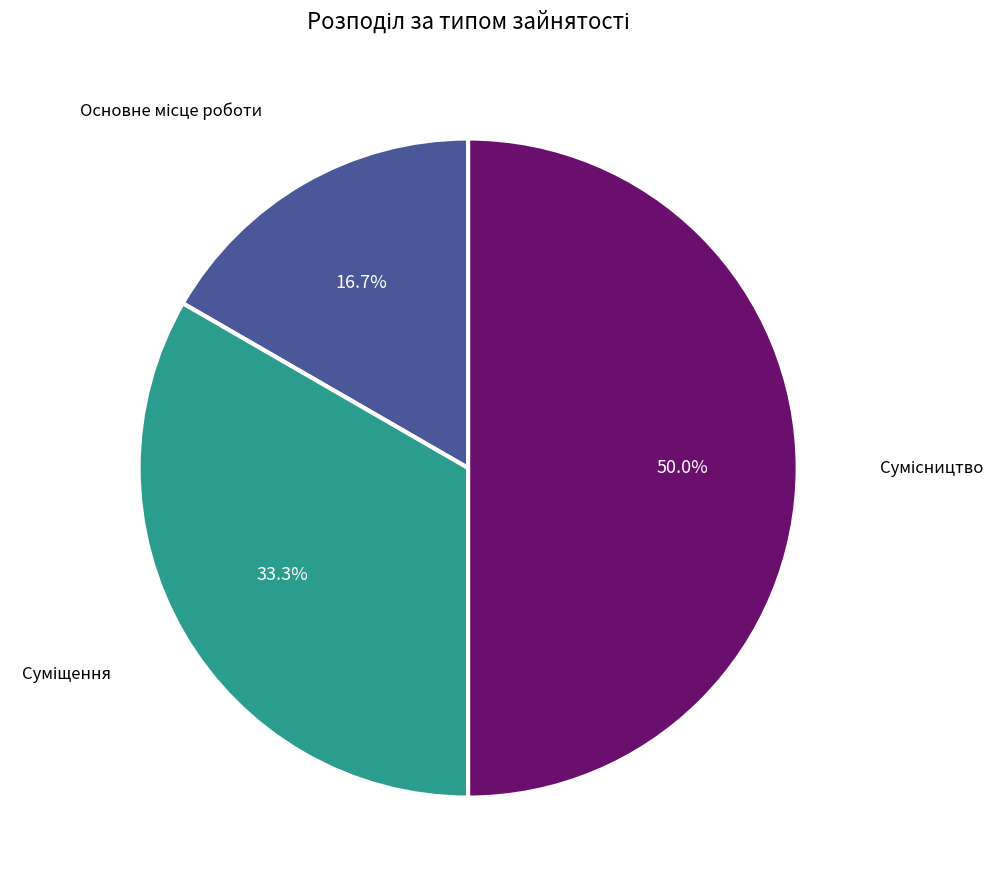

Is there any slice that represents more than half of the pie?

No